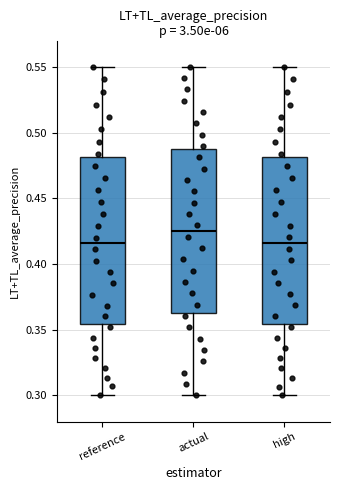

Where is the upper edge of the box for high on the y-axis? The values are not printed on the chart, so give them approximately, as read against the axis.

0.480